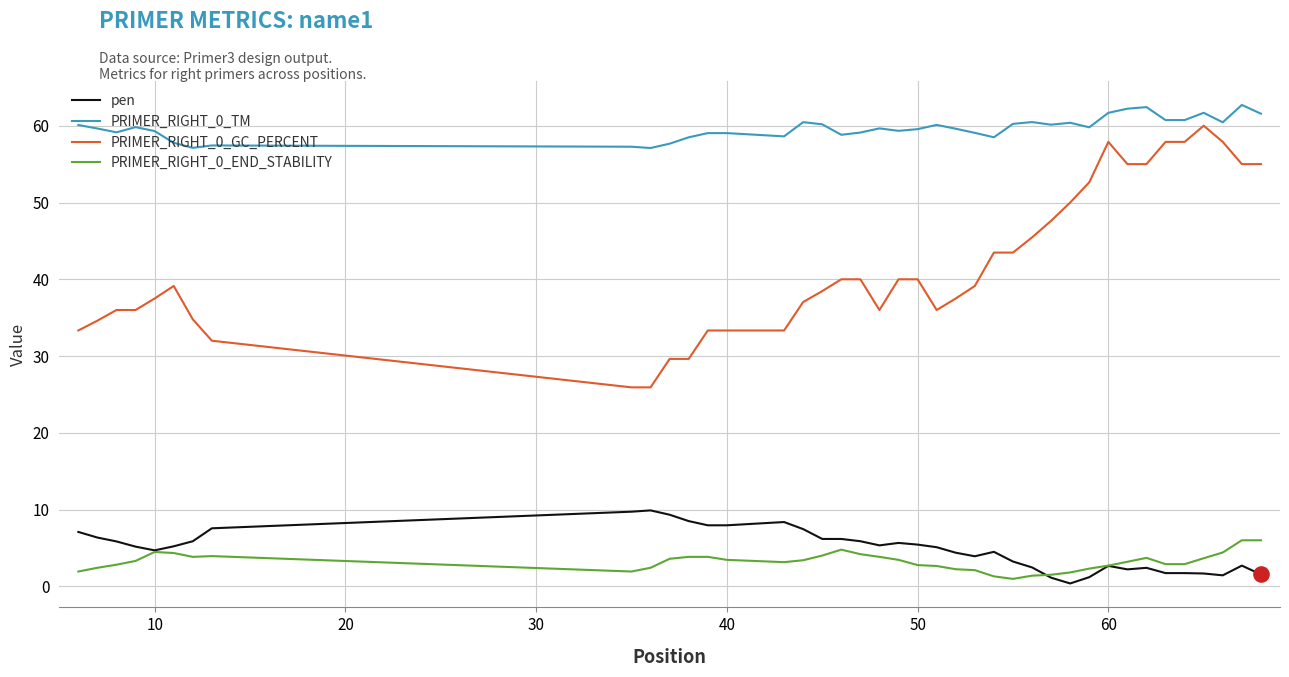

Which series has the largest total across all categories?

PRIMER_RIGHT_0_TM